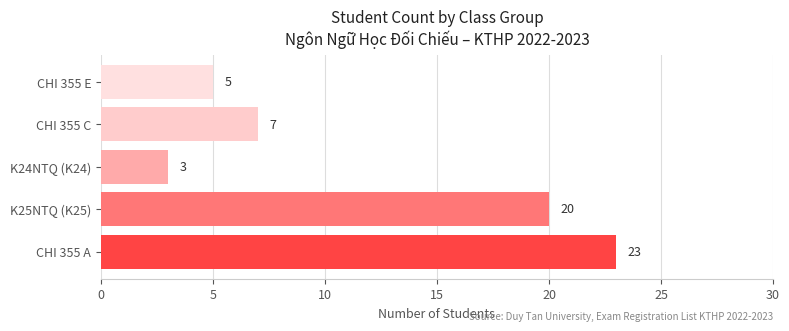

How many values are between 5 and 20?

3